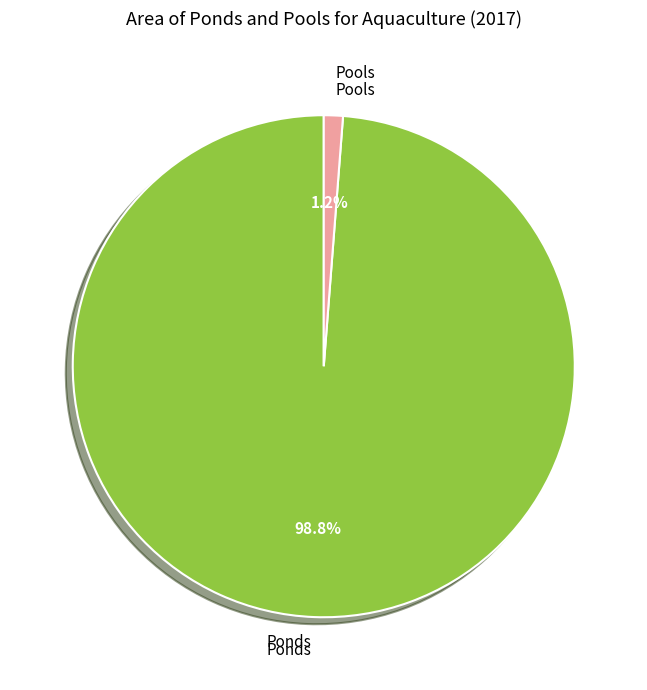

Do Ponds and Pools together represent more than half of the pie?

Yes